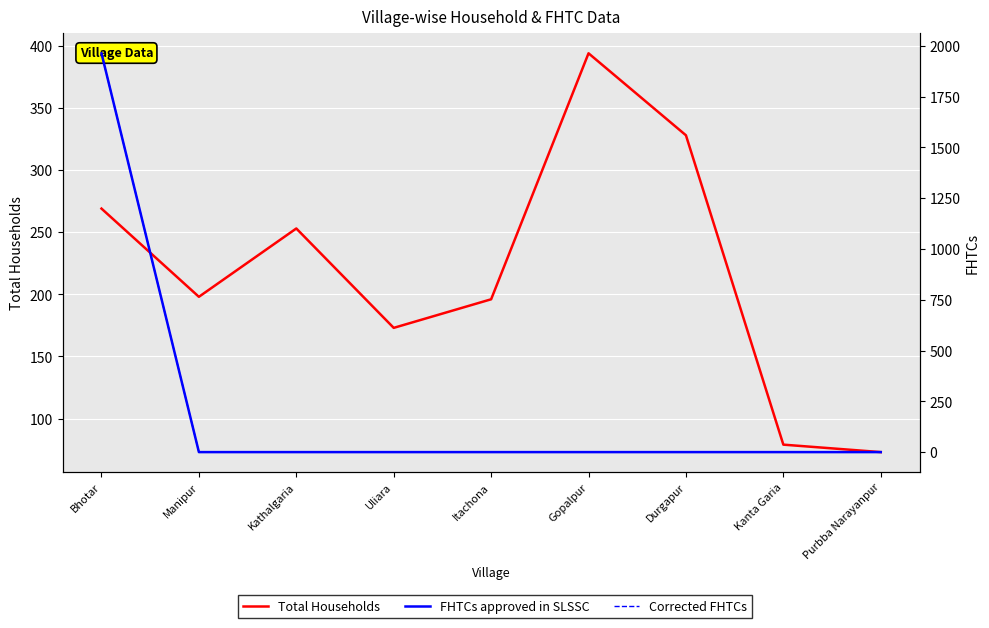

True or false: Corrected FHTCs has more than 0 points higher than both neighbors.

False